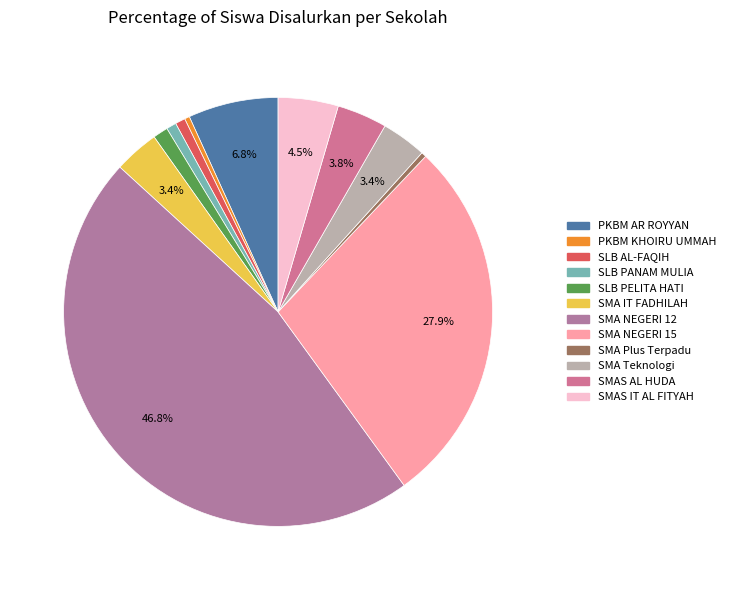

Is SLB PANAM MULIA the majority of the pie?

No